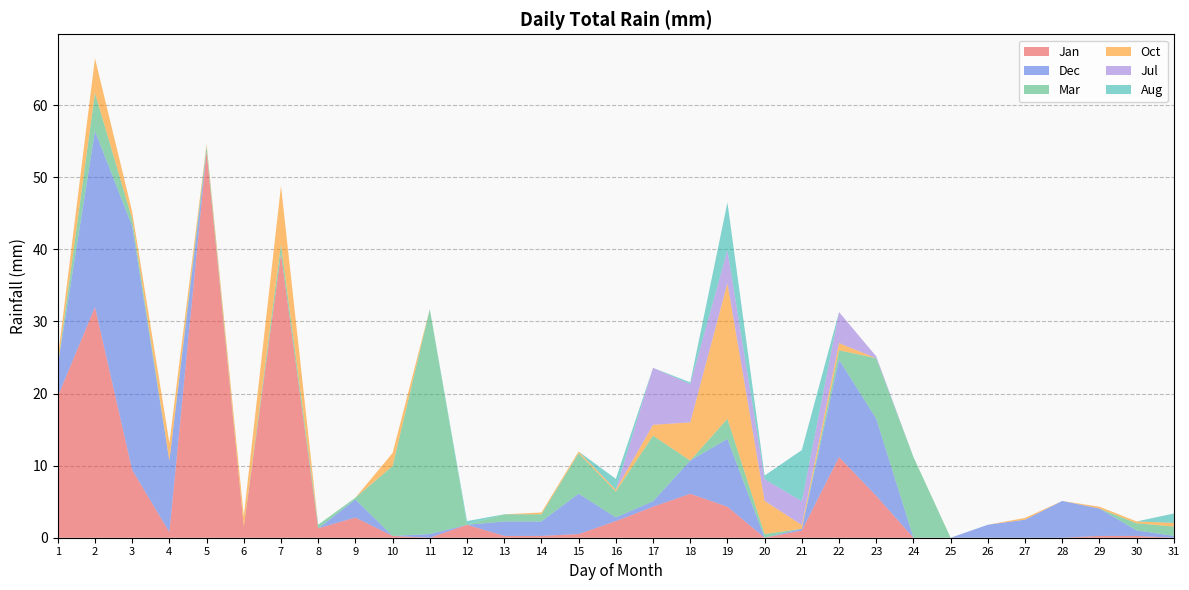

Reading left to right, list all the values displayed in this chart.

Jan: 1=19.6	2=32.0	3=9.4	4=0.8	5=53.6	6=1.5	7=39.4	8=1.3	9=2.8	10=0.2	11=0.0	12=1.8	13=0.2	14=0.2	15=0.5	16=2.3	17=4.3	18=6.1	19=4.3	20=0.0	21=1.0	22=11.2	23=5.8	24=0.0	25=0.0	26=0.0	27=0.0	28=0.0	29=0.2	30=0.2	31=0.0
Dec: 1=4.3	2=24.4	3=33.8	4=9.9	5=0.0	6=0.0	7=0.0	8=0.0	9=2.5	10=0.0	11=0.5	12=0.0	13=2.0	14=2.0	15=5.6	16=0.5	17=0.8	18=4.6	19=9.4	20=0.0	21=0.2	22=13.5	23=10.7	24=0.0	25=0.0	26=1.8	27=2.5	28=5.1	29=3.8	30=0.8	31=0.2
Mar: 1=0.0	2=5.3	3=1.0	4=0.0	5=0.8	6=0.0	7=1.3	8=0.5	9=0.2	10=9.7	11=31.2	12=0.0	13=1.0	14=1.0	15=5.6	16=3.6	17=9.1	18=0.0	19=2.8	20=0.5	21=0.0	22=1.3	23=8.4	24=11.2	25=0.0	26=0.0	27=0.0	28=0.0	29=0.0	30=1.0	31=1.3
Oct: 1=1.0	2=4.8	3=1.0	4=2.5	5=0.2	6=1.5	7=8.1	8=0.0	9=0.0	10=1.8	11=0.0	12=0.0	13=0.0	14=0.2	15=0.2	16=0.2	17=1.5	18=5.3	19=18.8	20=4.6	21=0.5	22=1.0	23=0.0	24=0.0	25=0.0	26=0.0	27=0.2	28=0.0	29=0.2	30=0.2	31=0.5
Jul: 1=0.0	2=0.0	3=0.0	4=0.0	5=0.0	6=0.0	7=0.0	8=0.0	9=0.0	10=0.0	11=0.0	12=0.0	13=0.0	14=0.0	15=0.0	16=0.0	17=7.9	18=5.3	19=4.6	20=3.0	21=3.3	22=4.3	23=0.2	24=0.0	25=0.0	26=0.0	27=0.0	28=0.0	29=0.0	30=0.0	31=0.0
Aug: 1=0.0	2=0.0	3=0.0	4=0.0	5=0.0	6=0.0	7=0.0	8=0.0	9=0.0	10=0.0	11=0.0	12=0.5	13=0.0	14=0.0	15=0.0	16=1.5	17=0.0	18=0.2	19=6.6	20=0.5	21=7.1	22=0.0	23=0.0	24=0.0	25=0.0	26=0.0	27=0.0	28=0.0	29=0.0	30=0.0	31=1.3